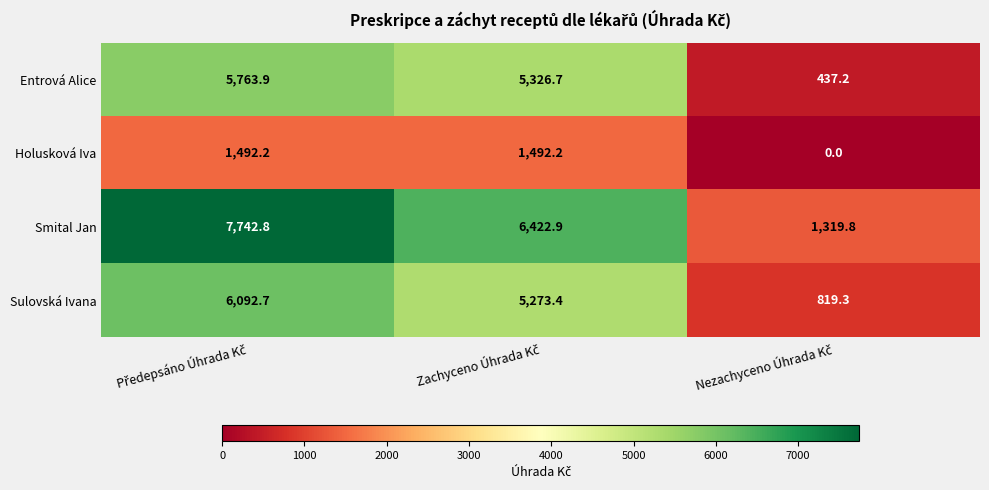

Which series has the largest total across all categories?

Smital Jan